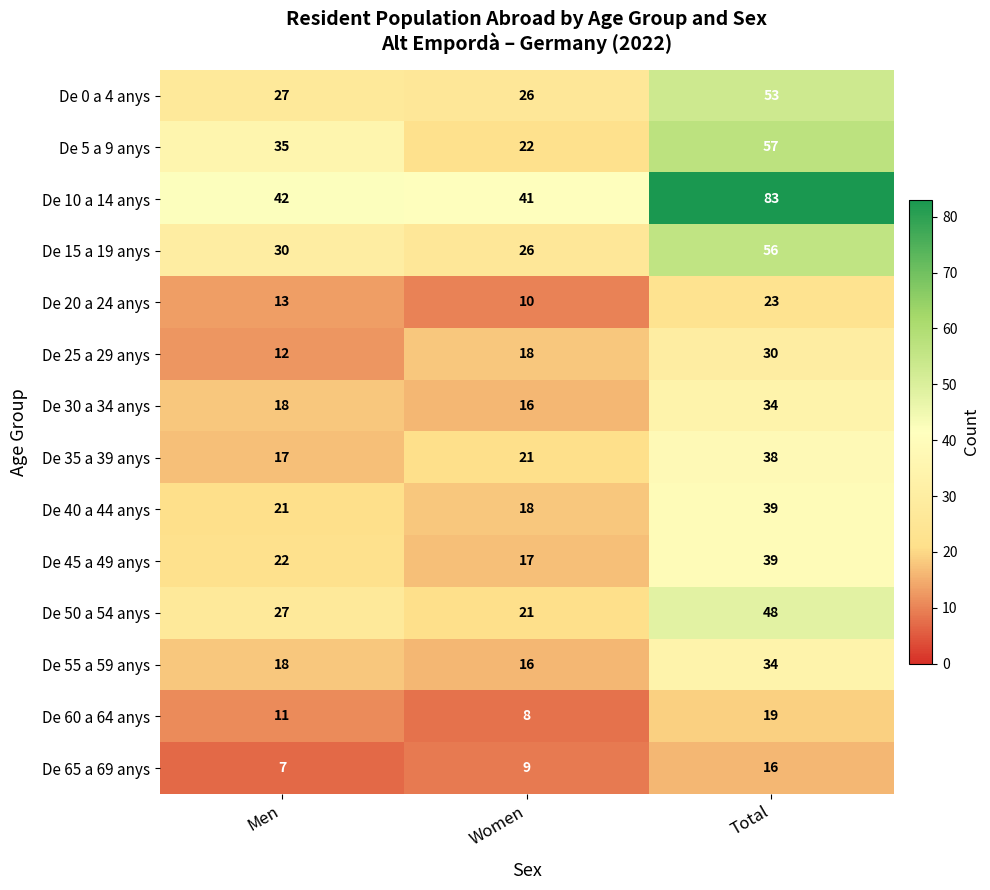

Is it true that De 5 a 9 anys equals 35 at Men?

True